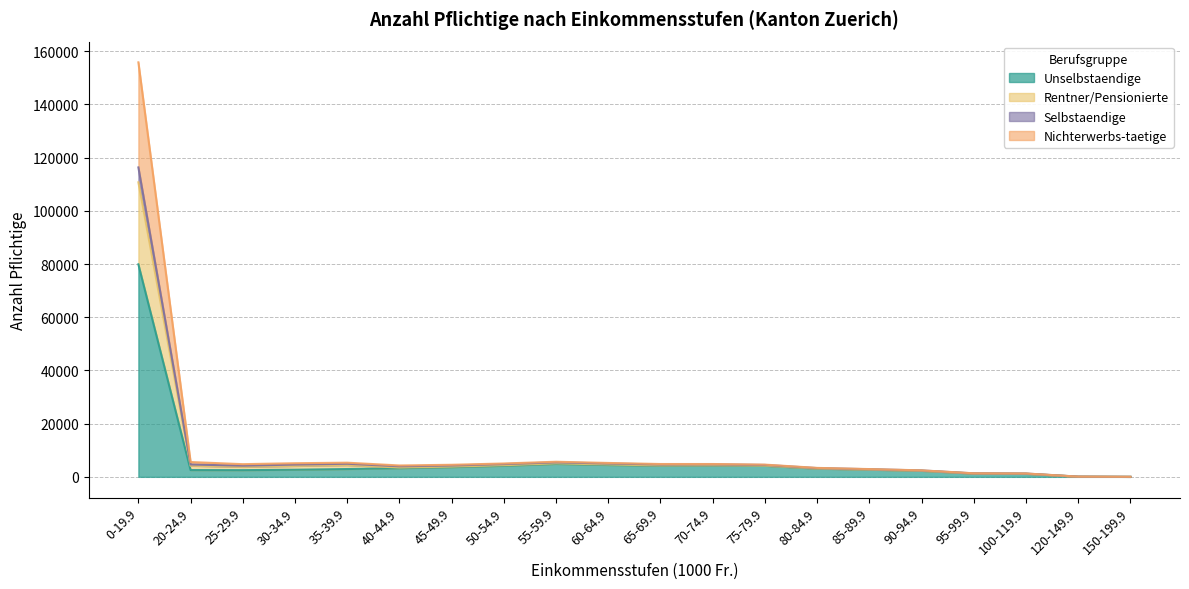

At which label does Selbstaendige reach its minimum?

150-199.9